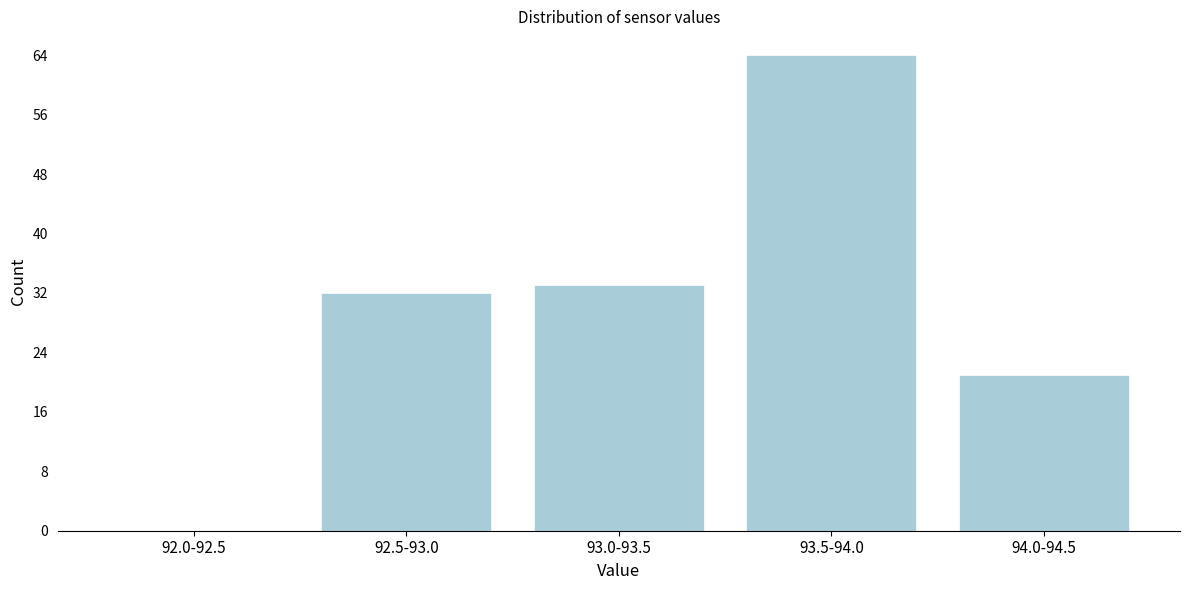

Reading left to right, list all the values displayed in this chart.

92.0-92.5=0	92.5-93.0=32	93.0-93.5=33	93.5-94.0=64	94.0-94.5=21